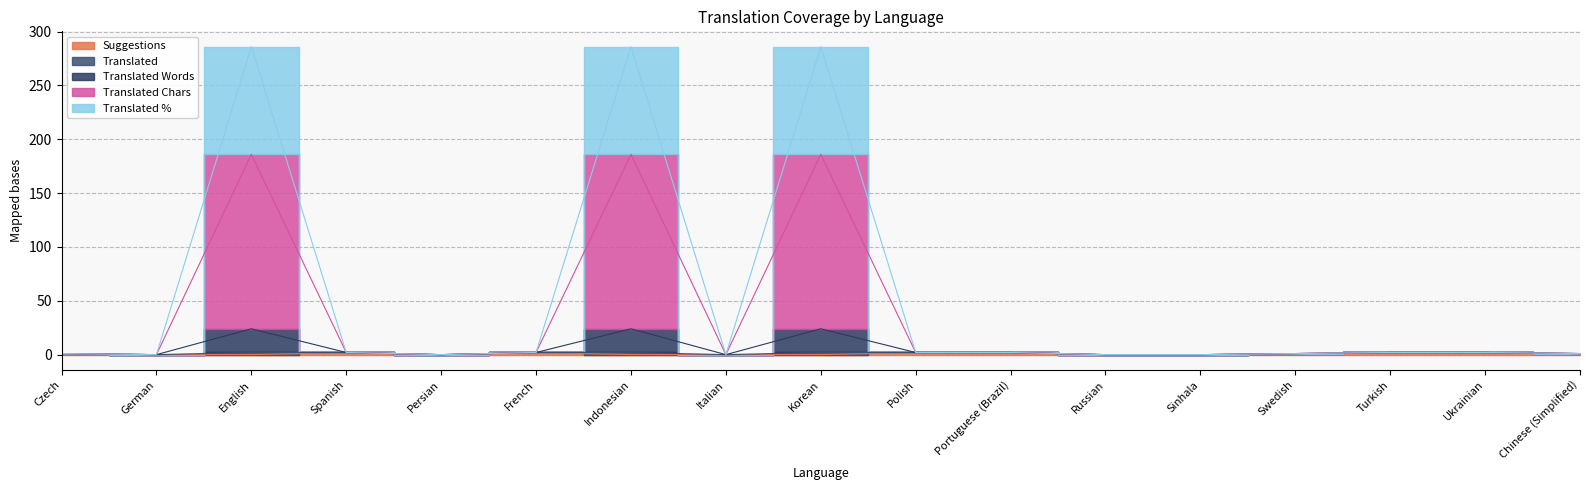

Between English and Russian, which is larger?

English